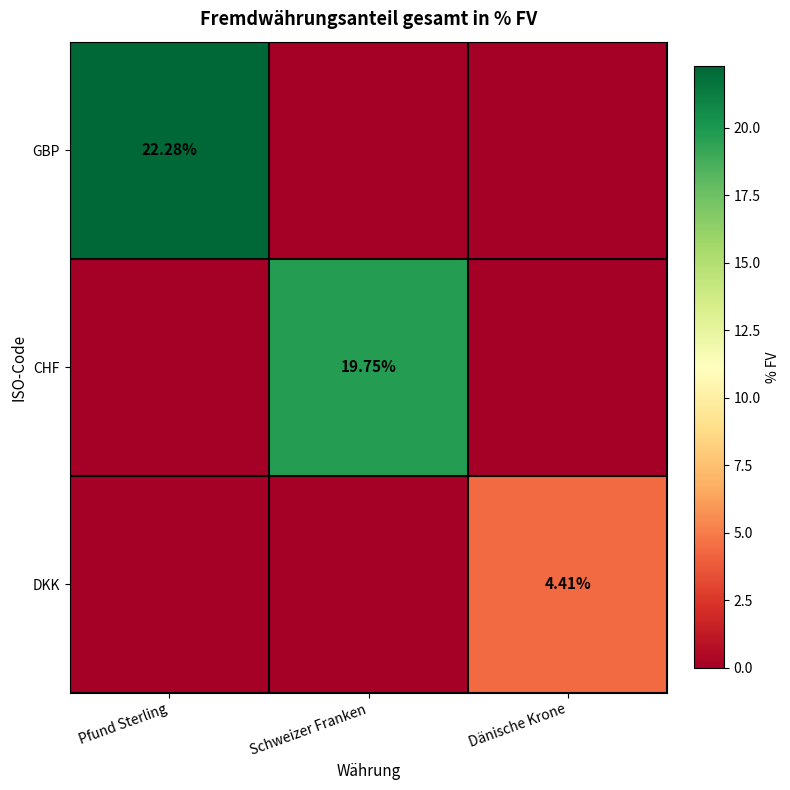

Is the value of DKK at Dänische Krone greater than the value of CHF at Schweizer Franken?

No